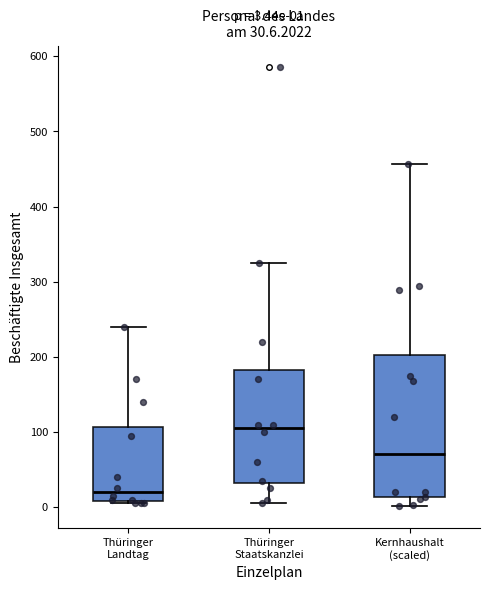

Which box has the lowest median line?

Thüringer Landtag